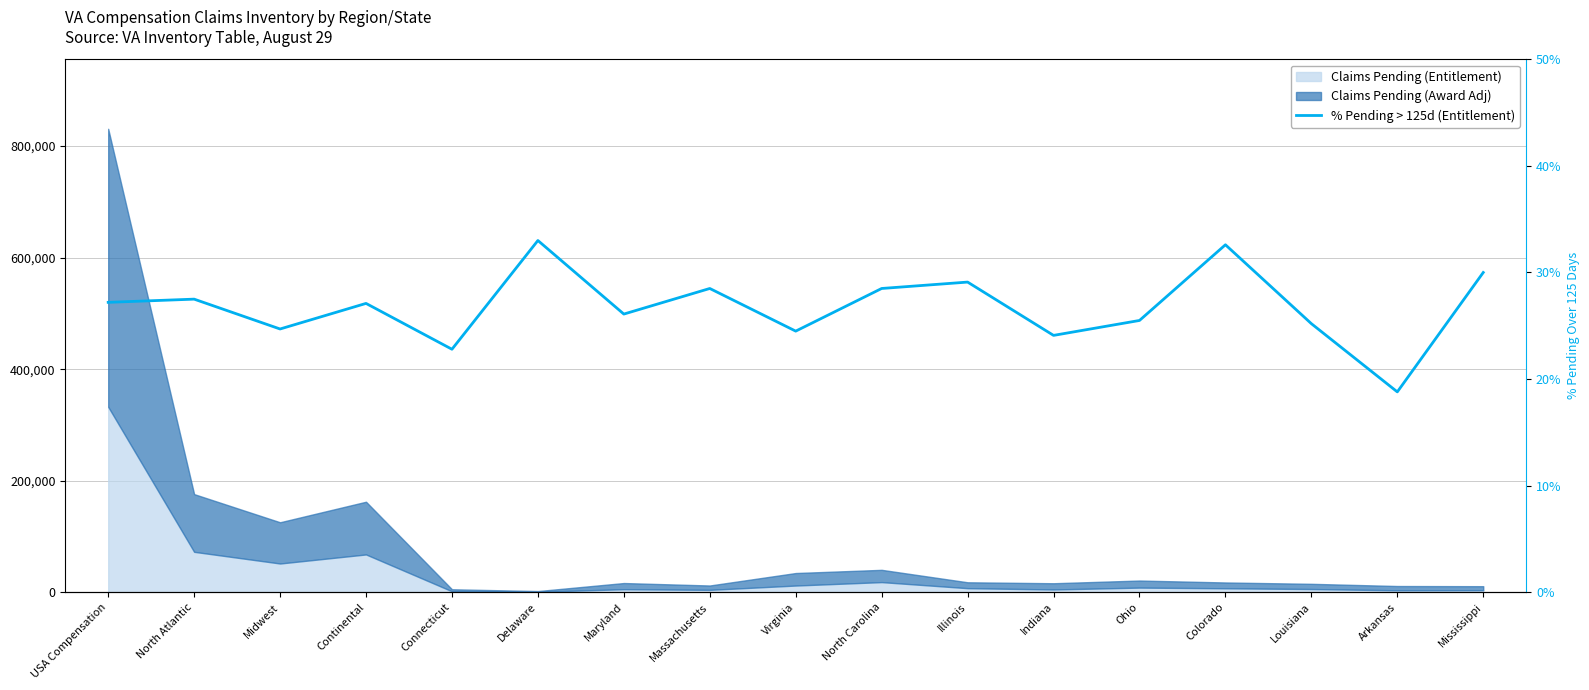

Does the chart have visible grid lines?

Yes